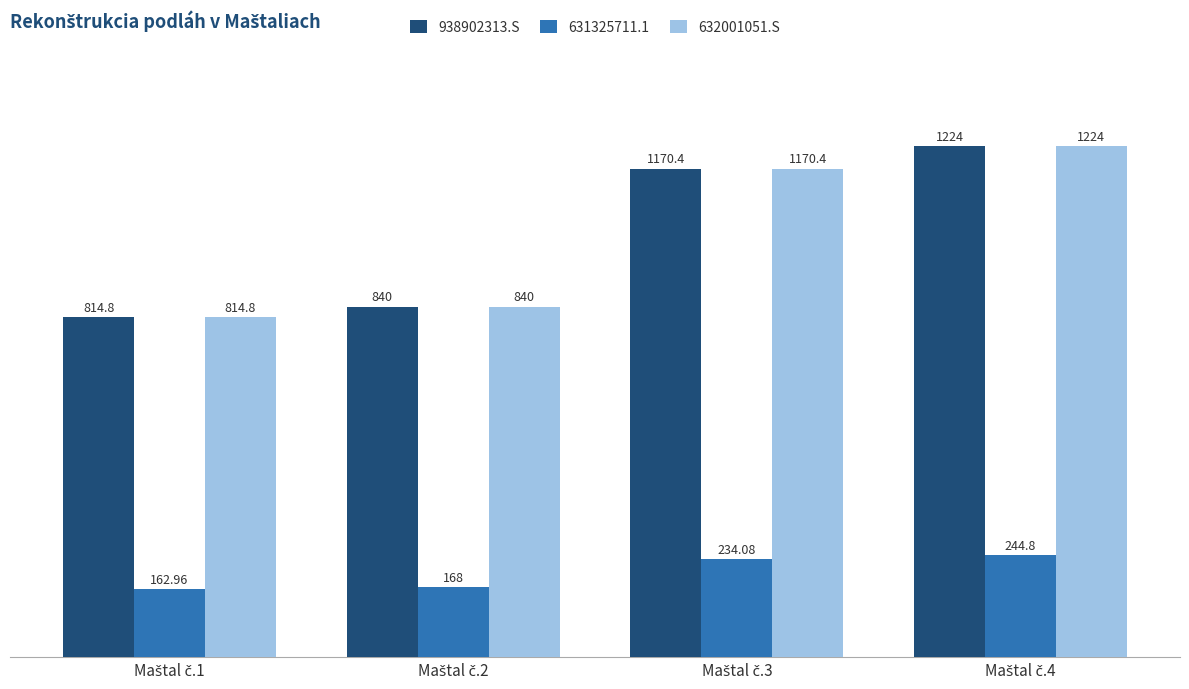

What is the minimum value for 632001051.S?

814.8